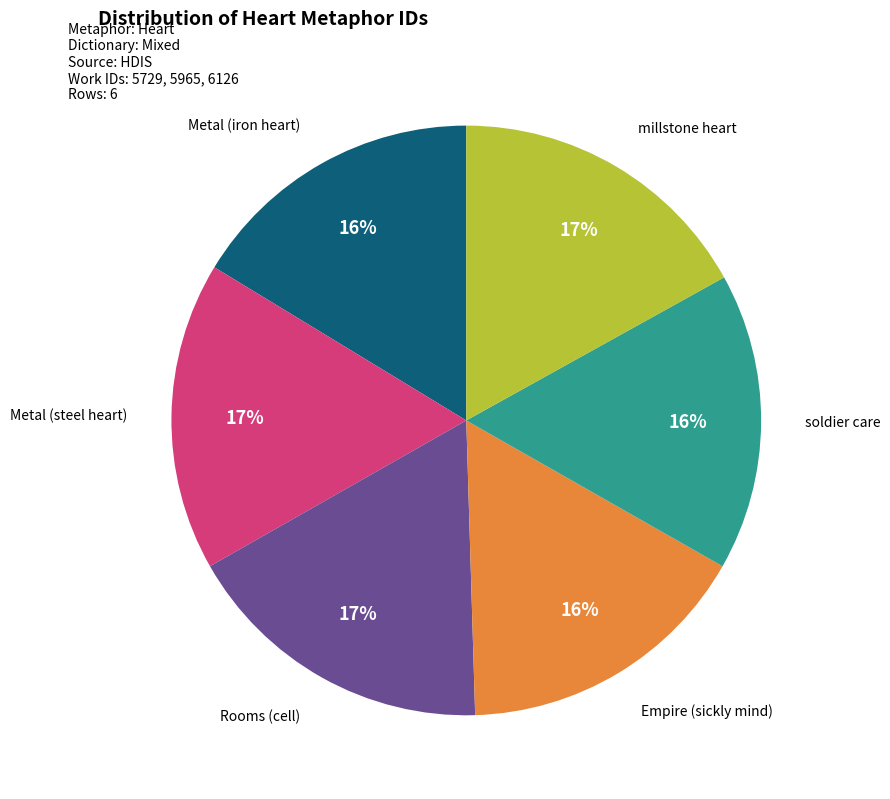

To the nearest percent, what is the average slice percentage?

17%